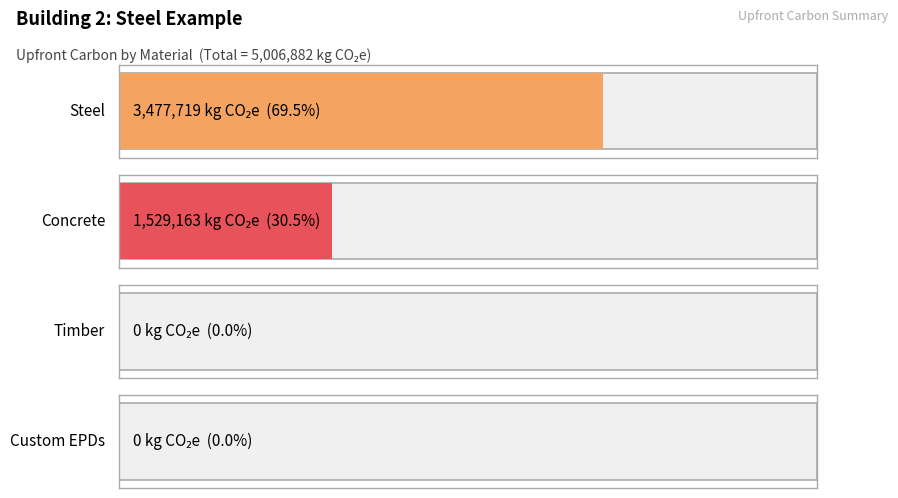

Where is the data nearest to the value 1738859?

Concrete